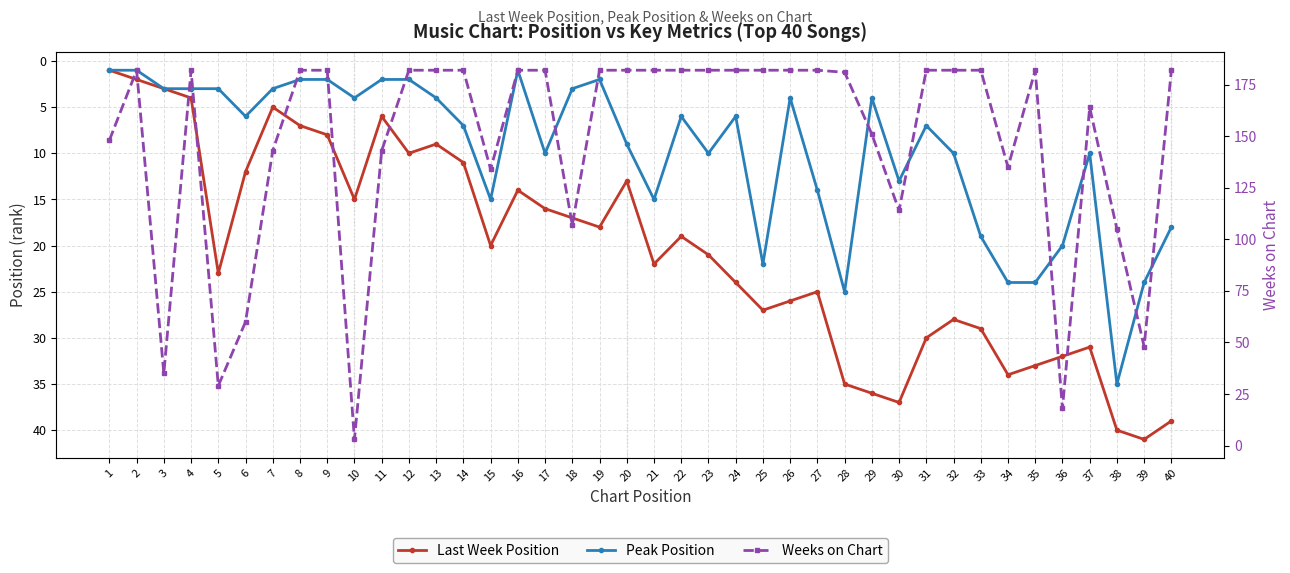

What is the maximum value for Weeks on Chart?

182